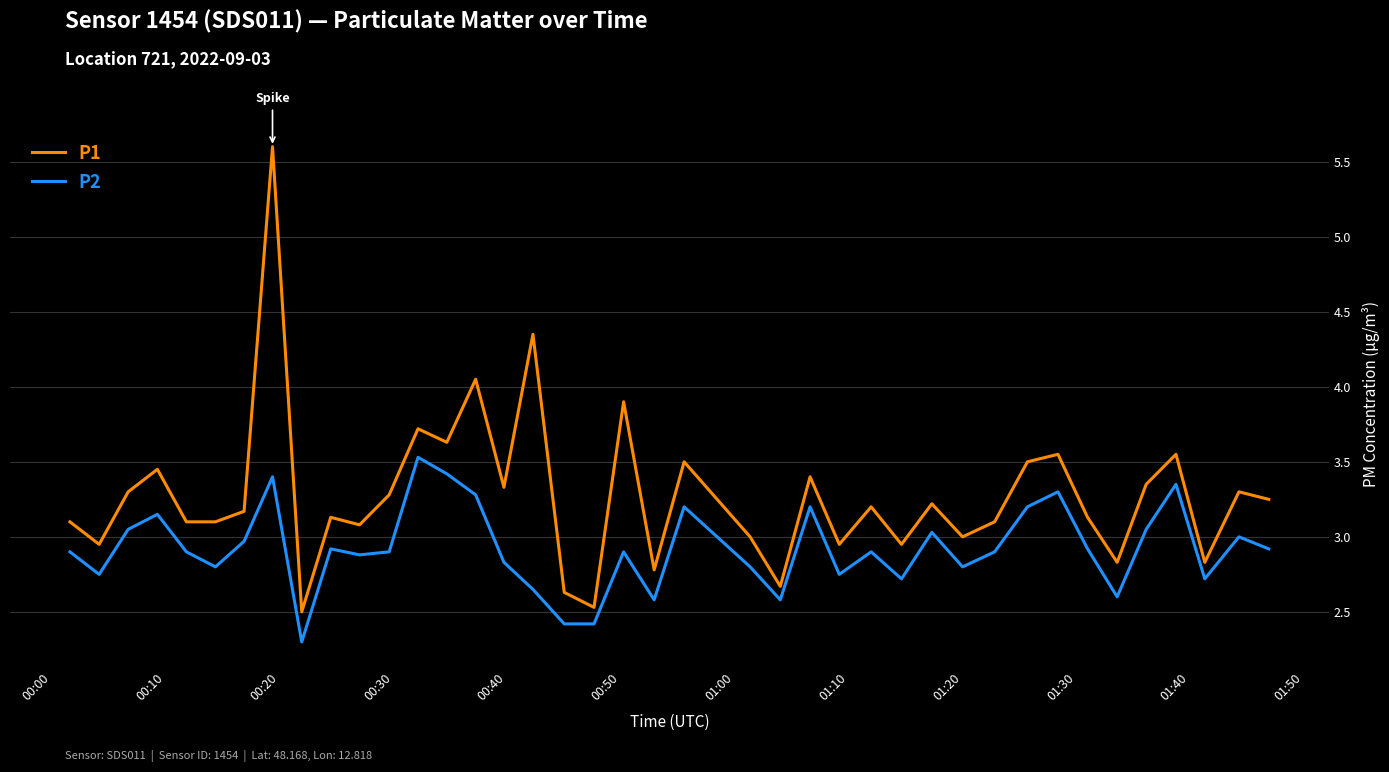

Which series has the largest total across all categories?

P1